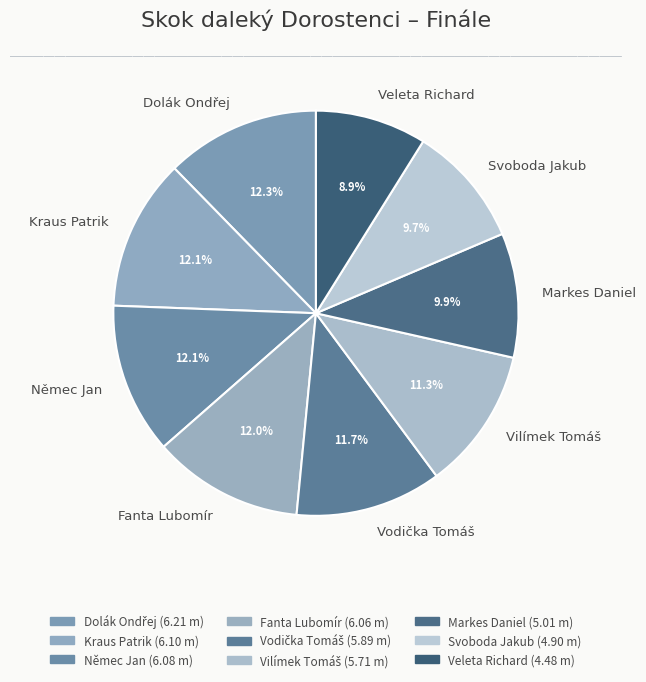

Is the sum of Veleta Richard and Kraus Patrik greater than half?

No